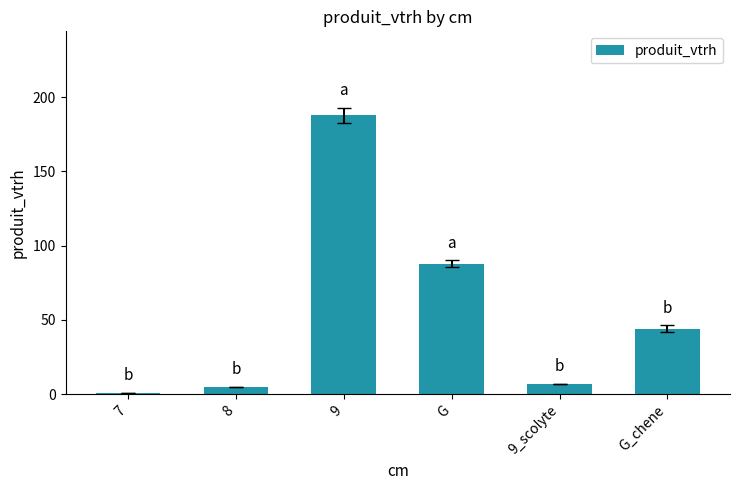

How many distinct data groups are displayed?

1